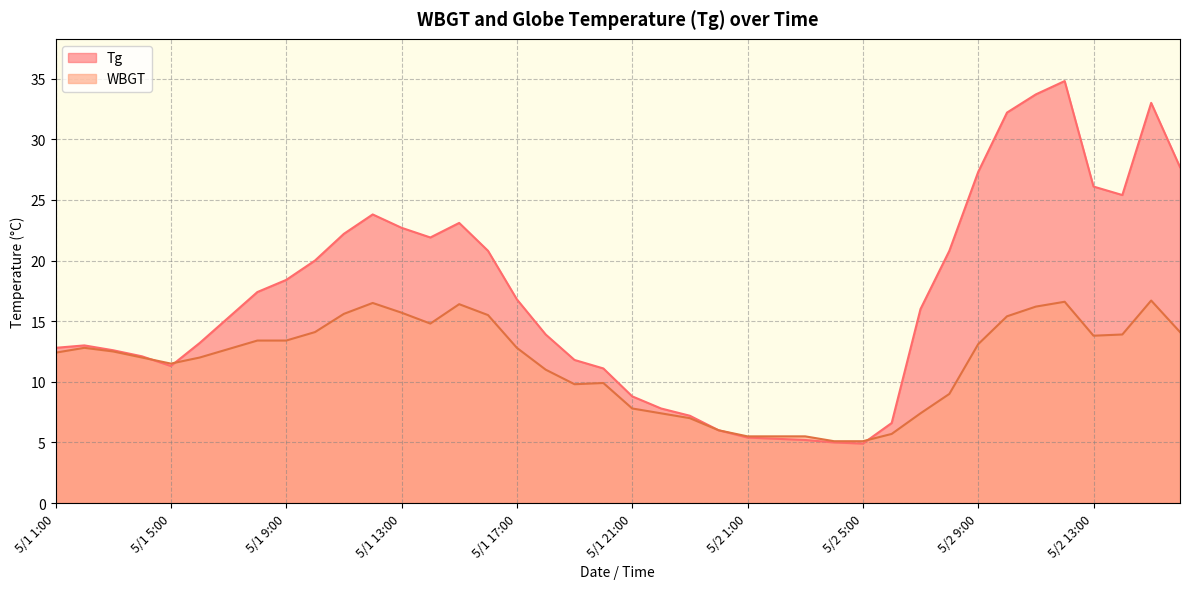

In WBGT, how many points are lower than both neighbors (excluding endpoints)?

4